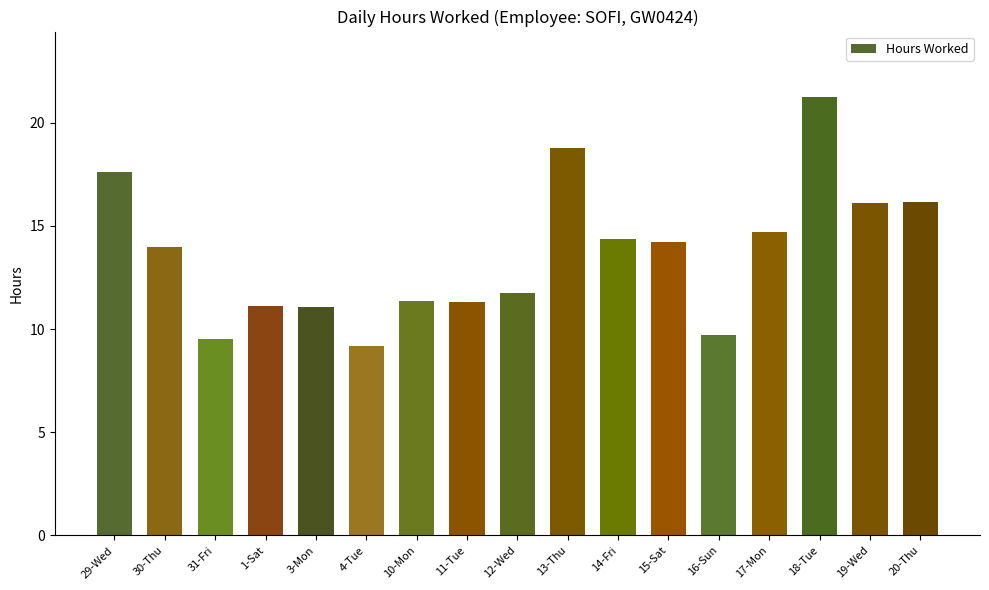

What is the smallest value displayed?

9.2